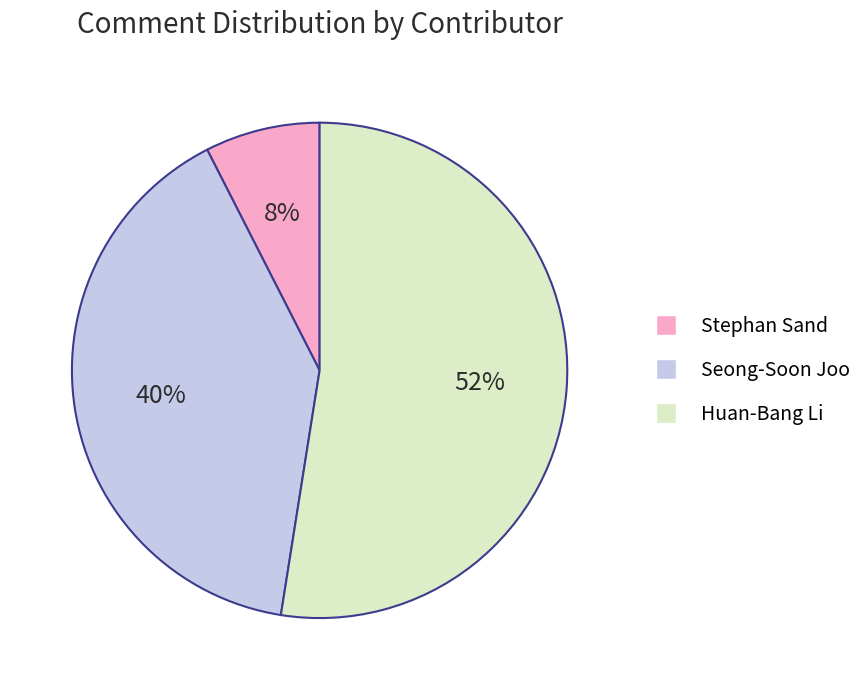

Does Huan-Bang Li account for over 50% of the chart?

Yes